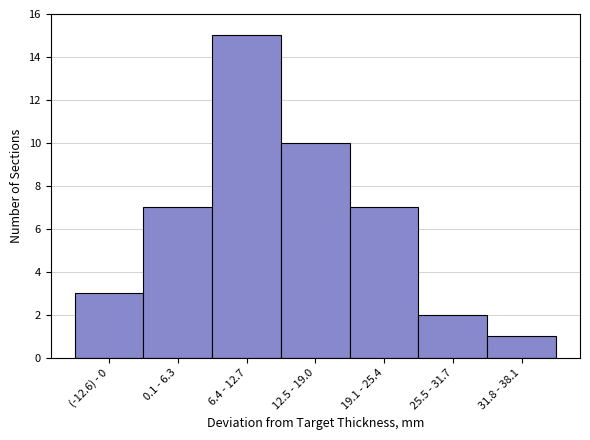

Reading left to right, what are all the values shown in this chart?

(-12.6) - 0=3	0.1 - 6.3=7	6.4 - 12.7=15	12.5 - 19.0=10	19.1 - 25.4=7	25.5 - 31.7=2	31.8 - 38.1=1